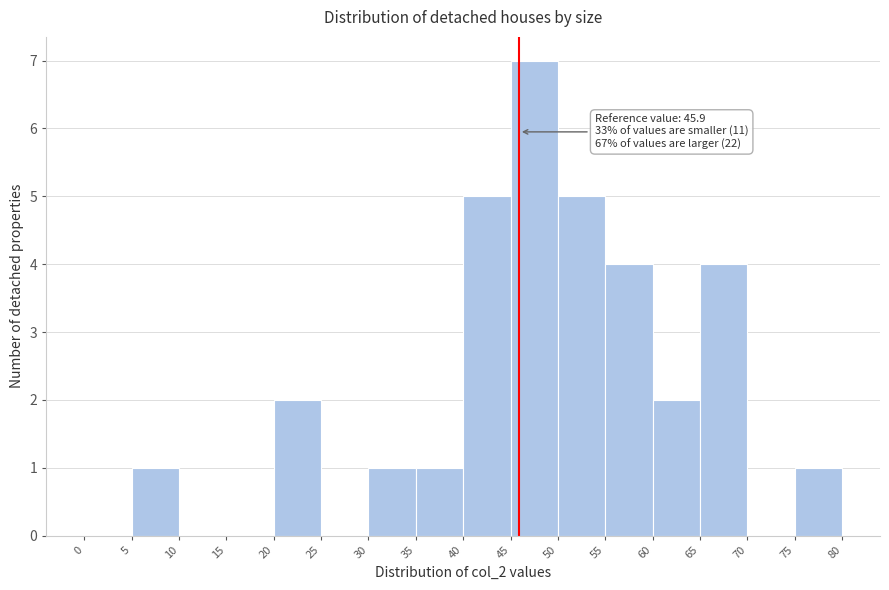

Which range on the x-axis has the tallest bar?

45 to 50